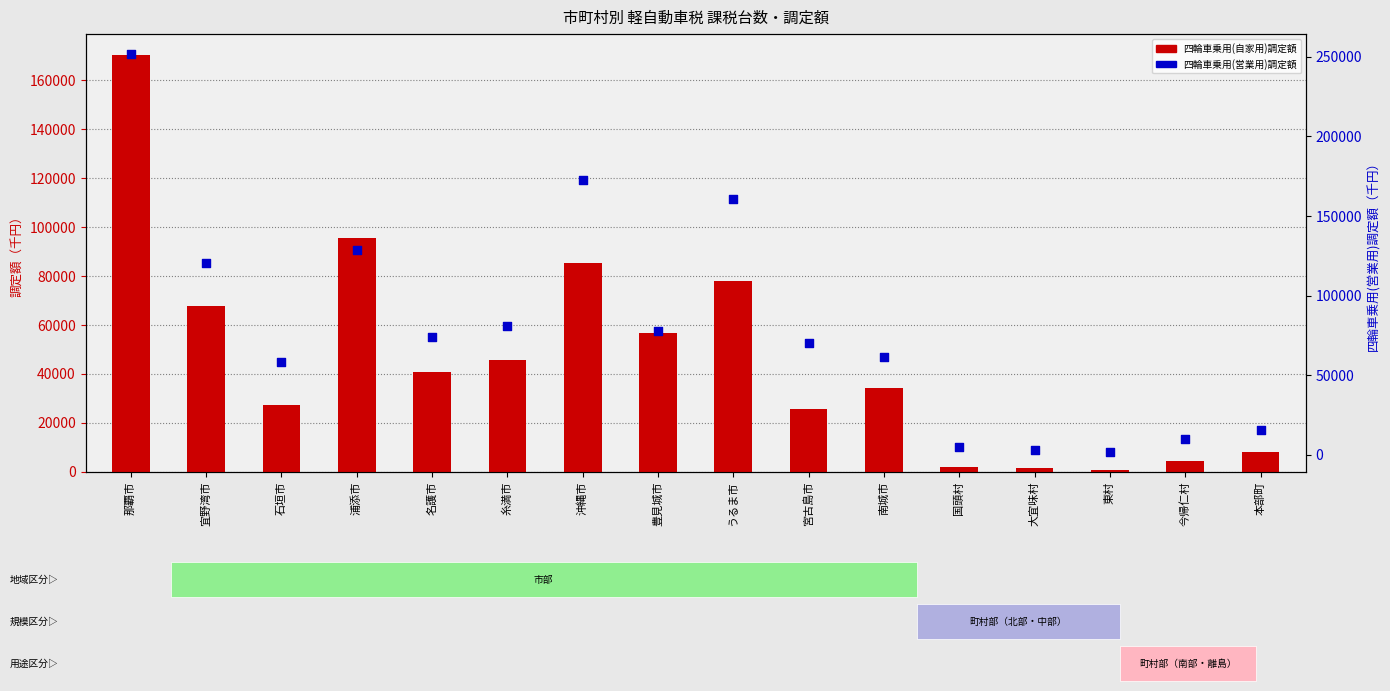

What is the total value across all series at うるま市?

238582